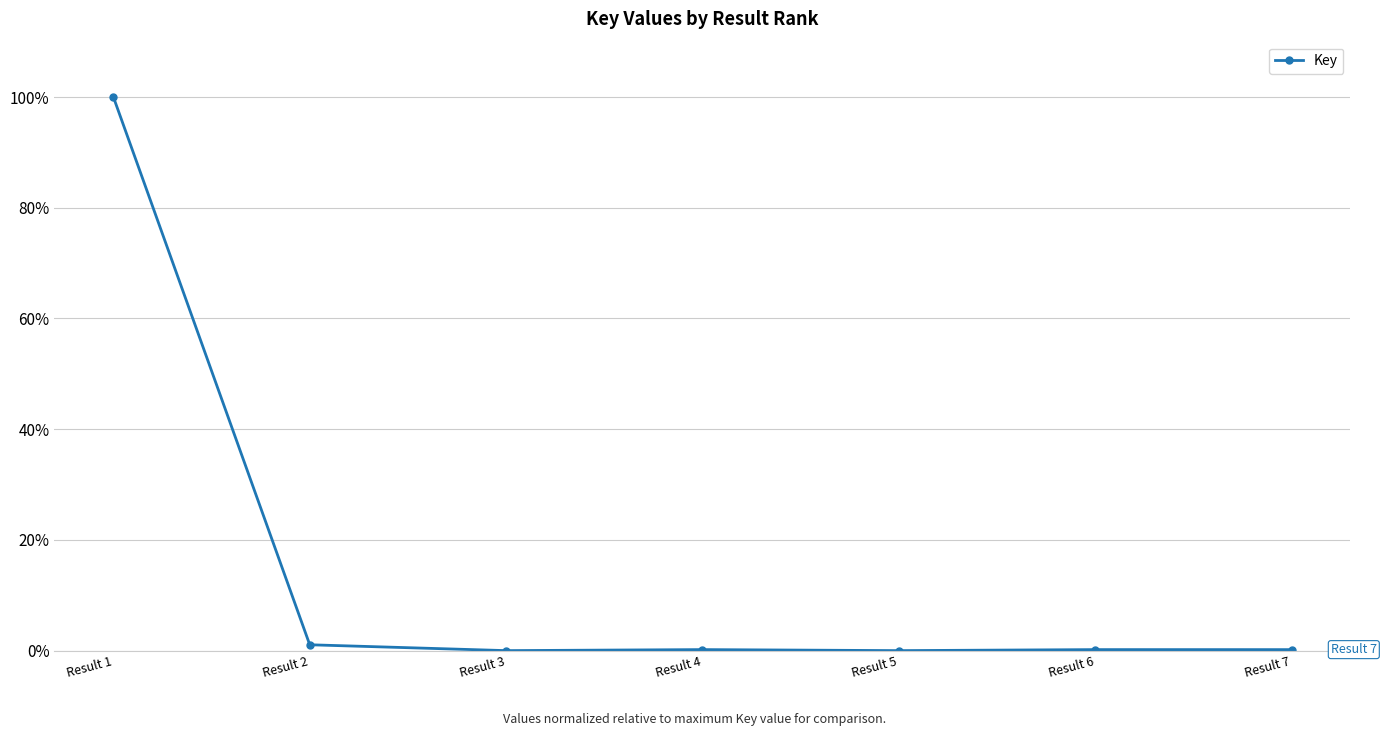

True or false: the data has more than 0 interior local peaks.

True